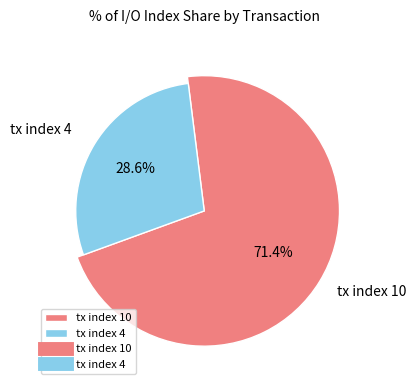

Is it true that tx index 10 is 58% of the pie?

False